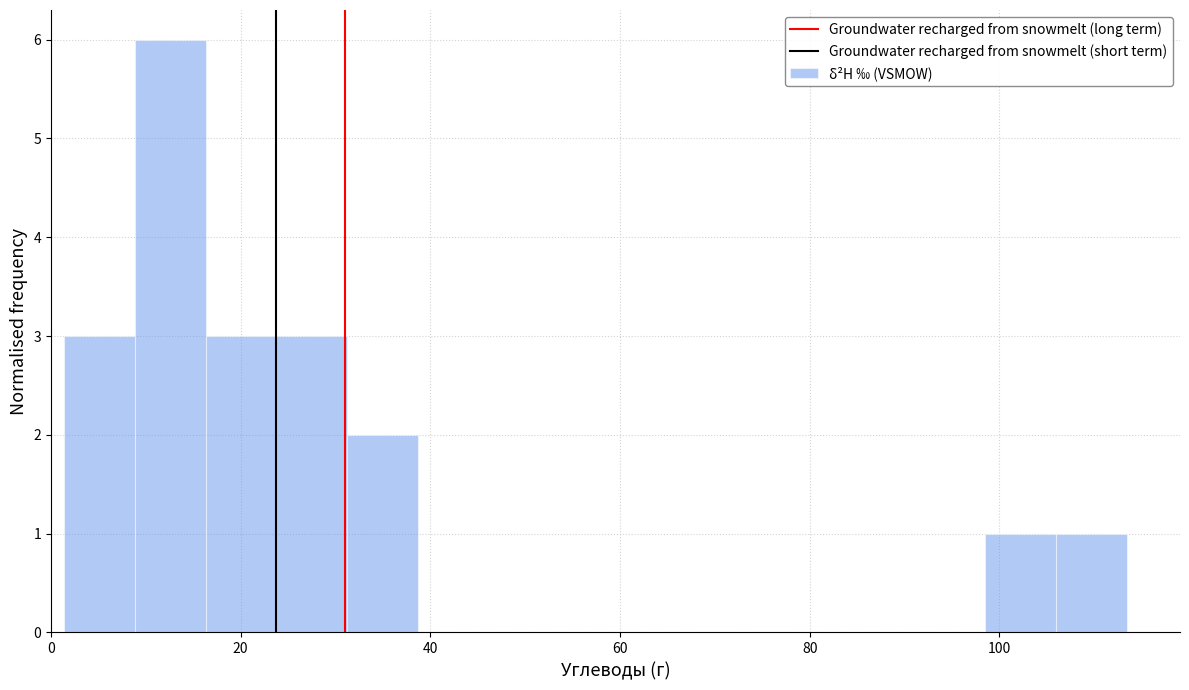

Read against the x-axis, roughly where is the centre of the tallest bar?

12